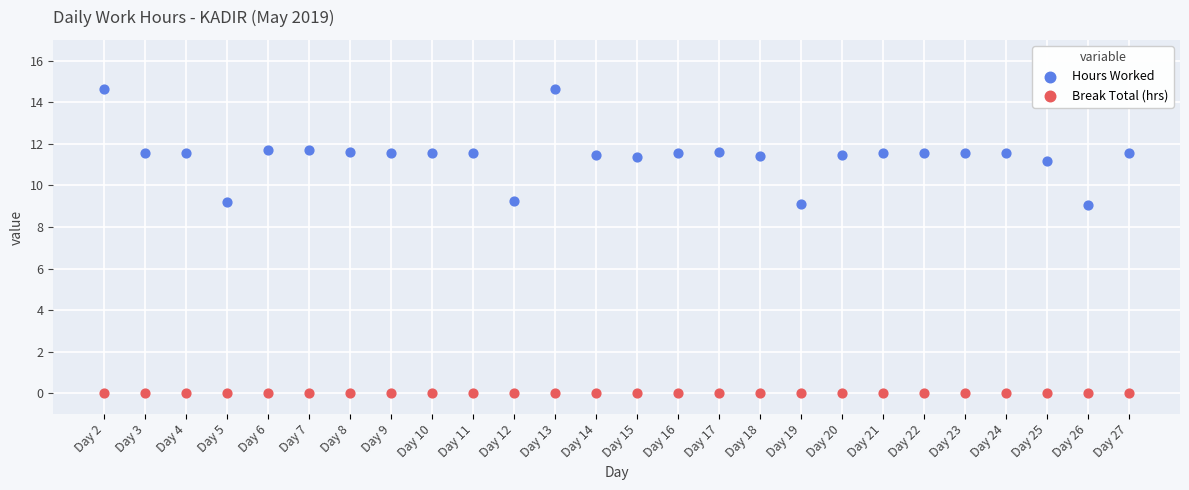

Which series reaches the minimum Y coordinate?

Break Total (hrs)